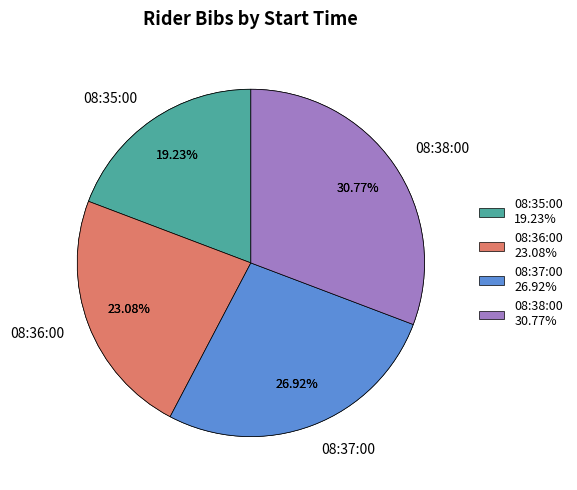

What percentage is the 08:36:00 slice, to the nearest percent?

23%